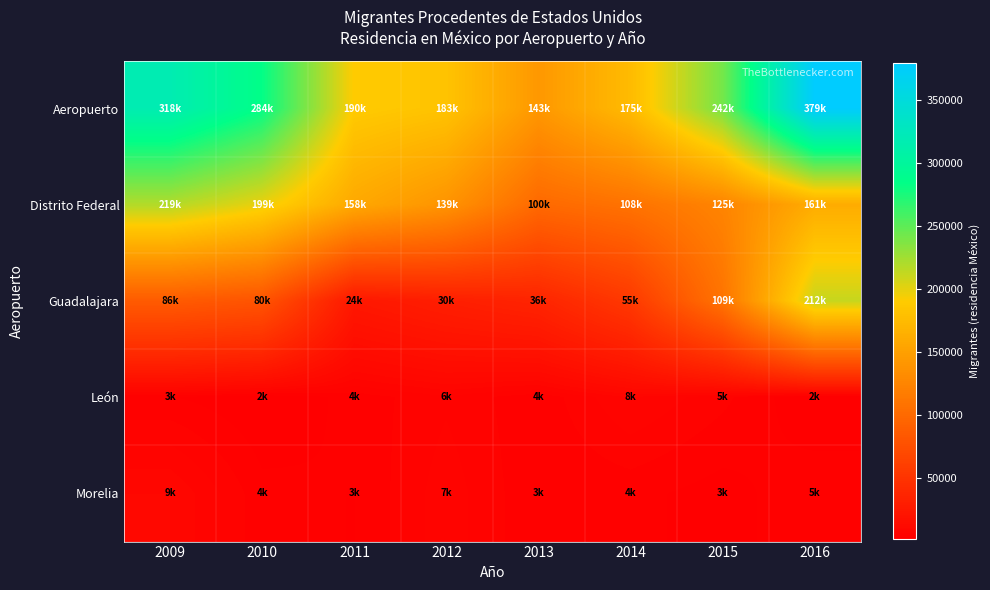

Which has a higher value, 2016 or 2013?

2016